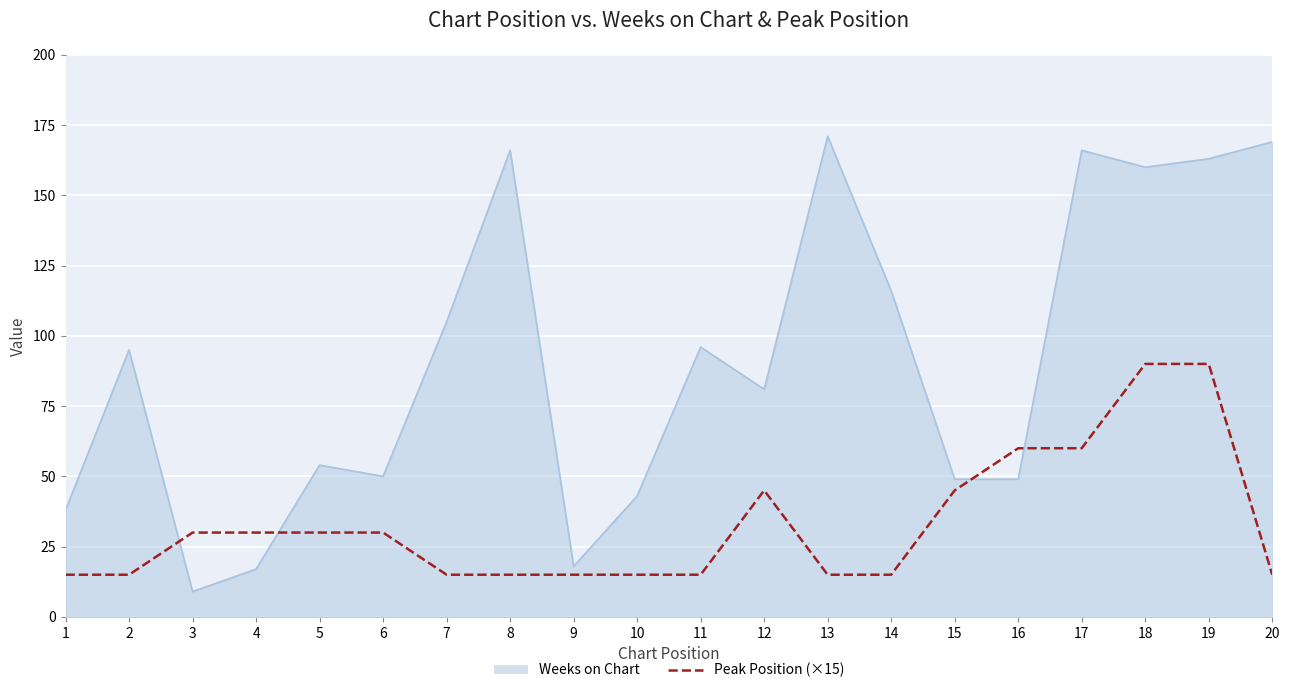

What is the spread (max minus min) of values at 13?

156